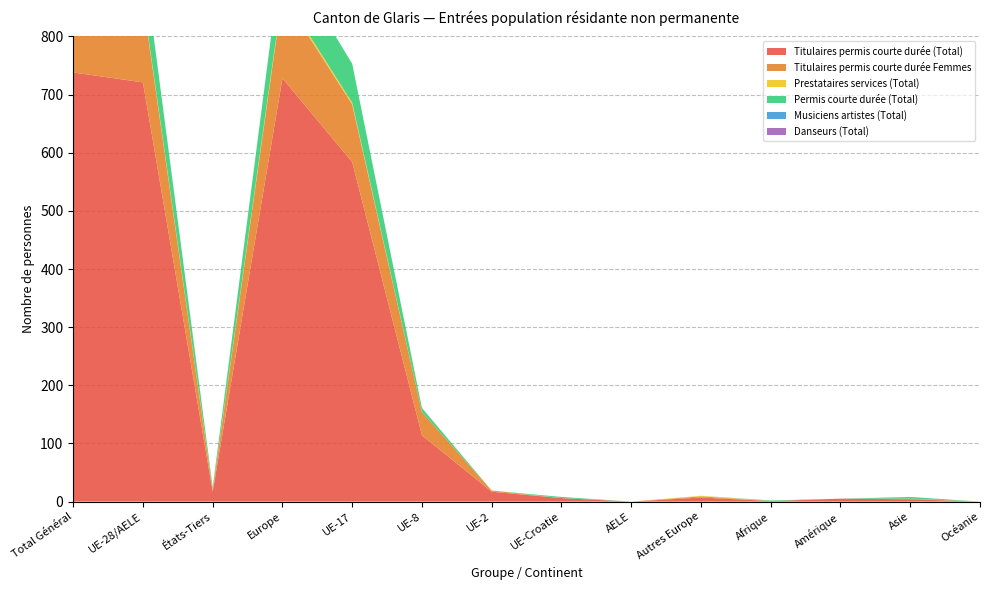

Reading left to right, what are all the values shown in this chart?

Titulaires permis courte durée (Total): 738	721	17	728	584	114	17	6	0	7	1	5	4	0
Titulaires permis courte durée Femmes: 144	141	3	143	99	40	2	0	0	2	0	0	1	0
Prestataires services (Total): 4	3	1	4	3	0	0	0	0	1	0	0	0	0
Permis courte durée (Total): 80	76	4	76	67	7	0	2	0	0	1	0	3	0
Musiciens artistes (Total): 0	0	0	0	0	0	0	0	0	0	0	0	0	0
Danseurs (Total): 0	0	0	0	0	0	0	0	0	0	0	0	0	0